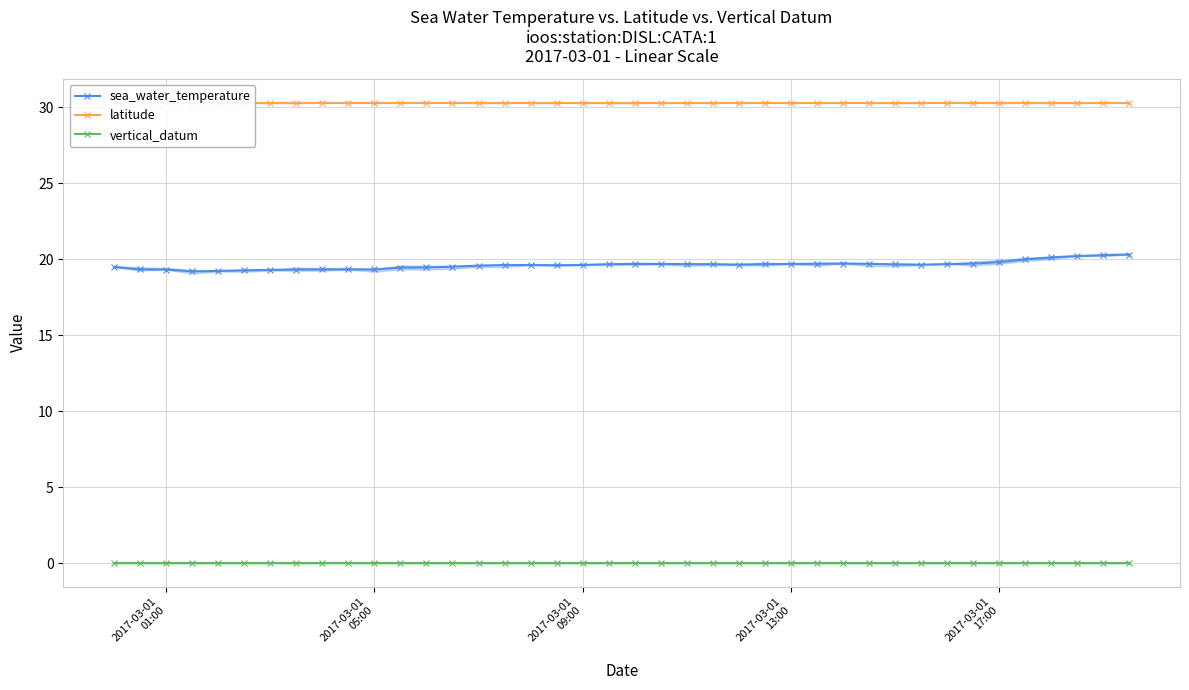

True or false: vertical_datum and sea_water_temperature cross at least once.

False